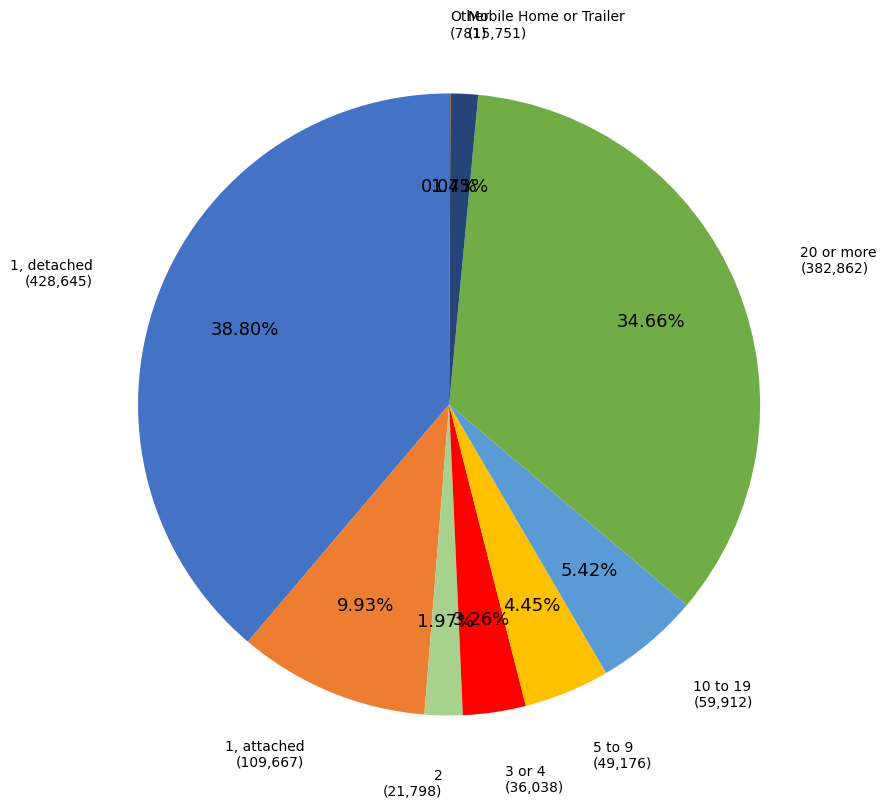

Is the sum of 1, attached and 3 or 4 greater than half?

No